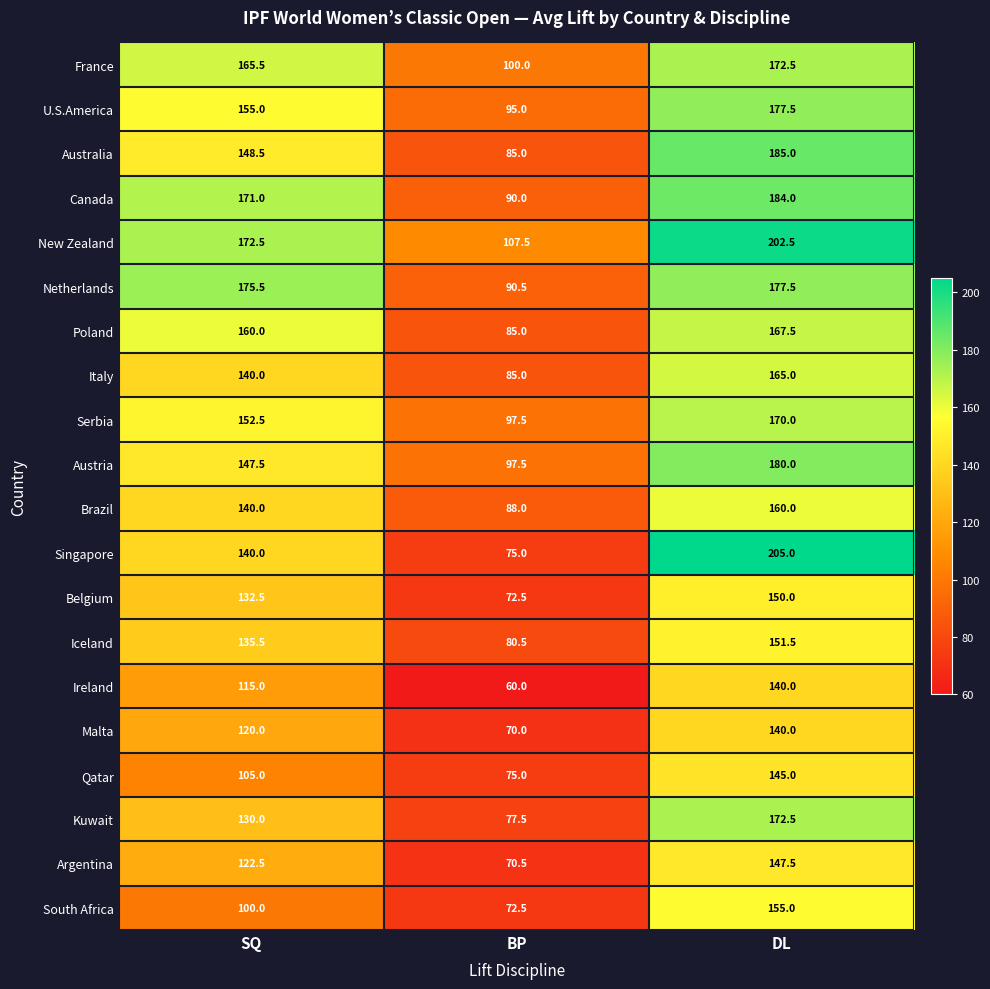

What is the approximate value of Singapore at BP?

75.0